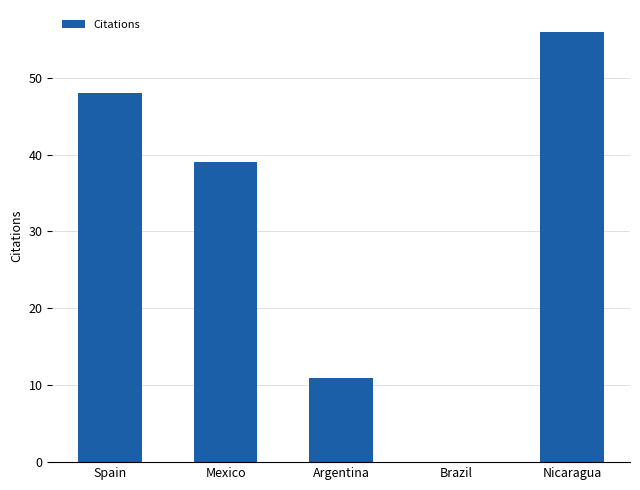

What is the sum of the values at Nicaragua and Brazil?

56